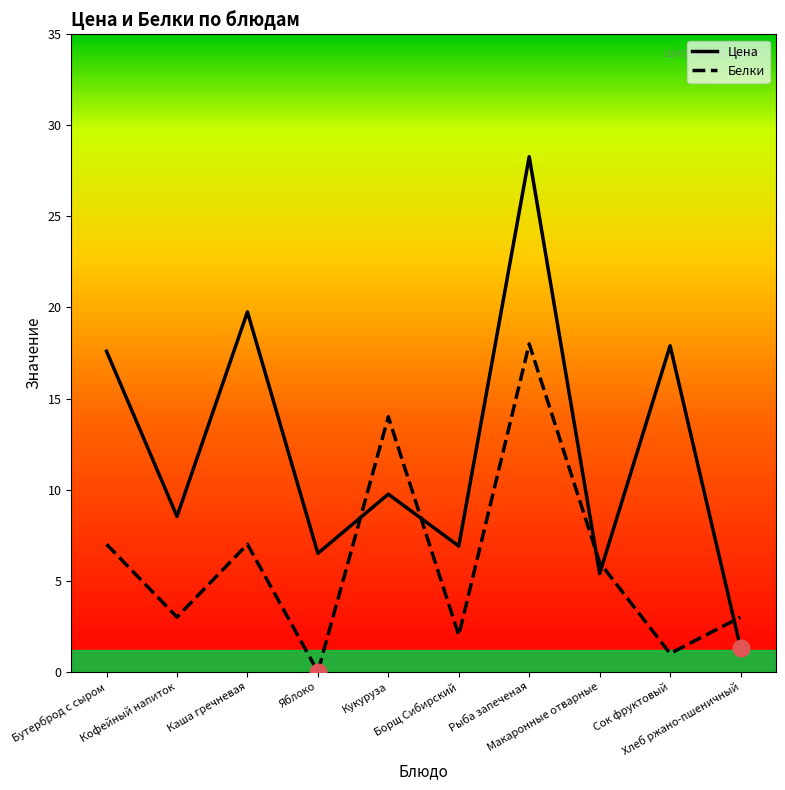

At which category is the sum across all series the highest?

Рыба запеченая